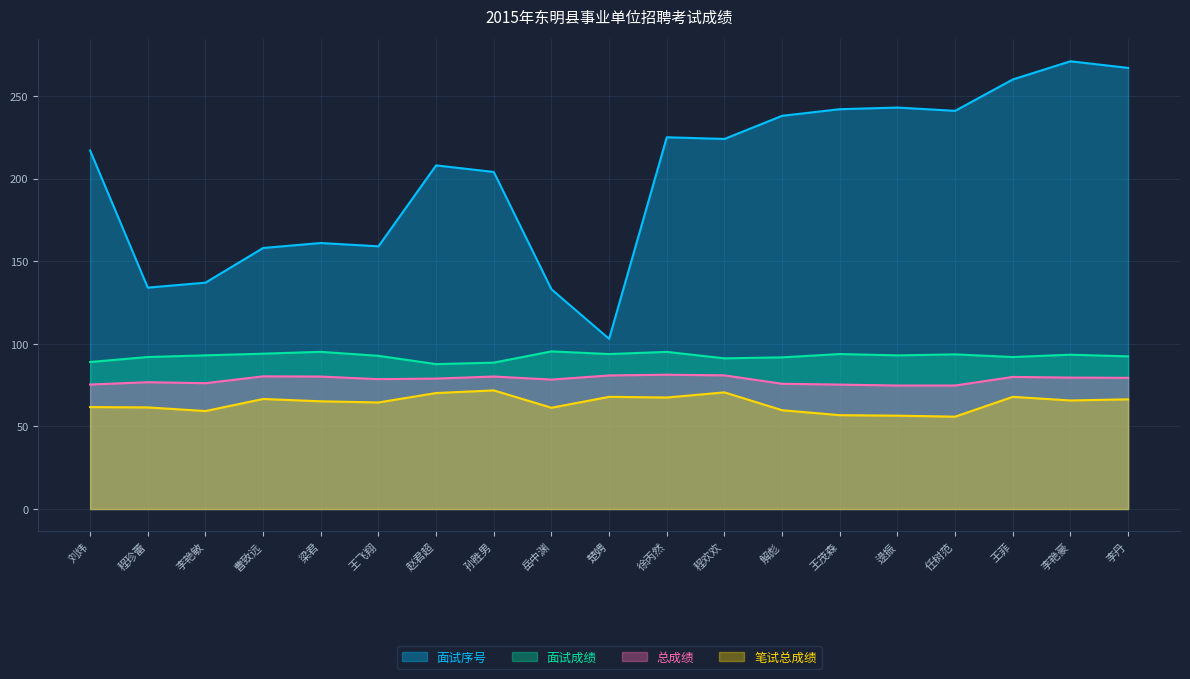

Which series has the largest range (max minus min)?

面试序号